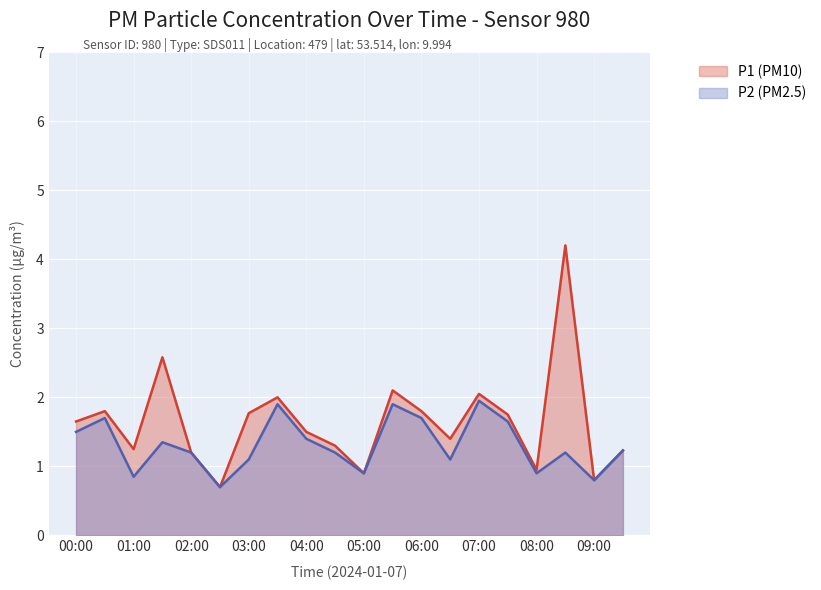

True or false: P1 has a value of 3.1 at 00:30.

False